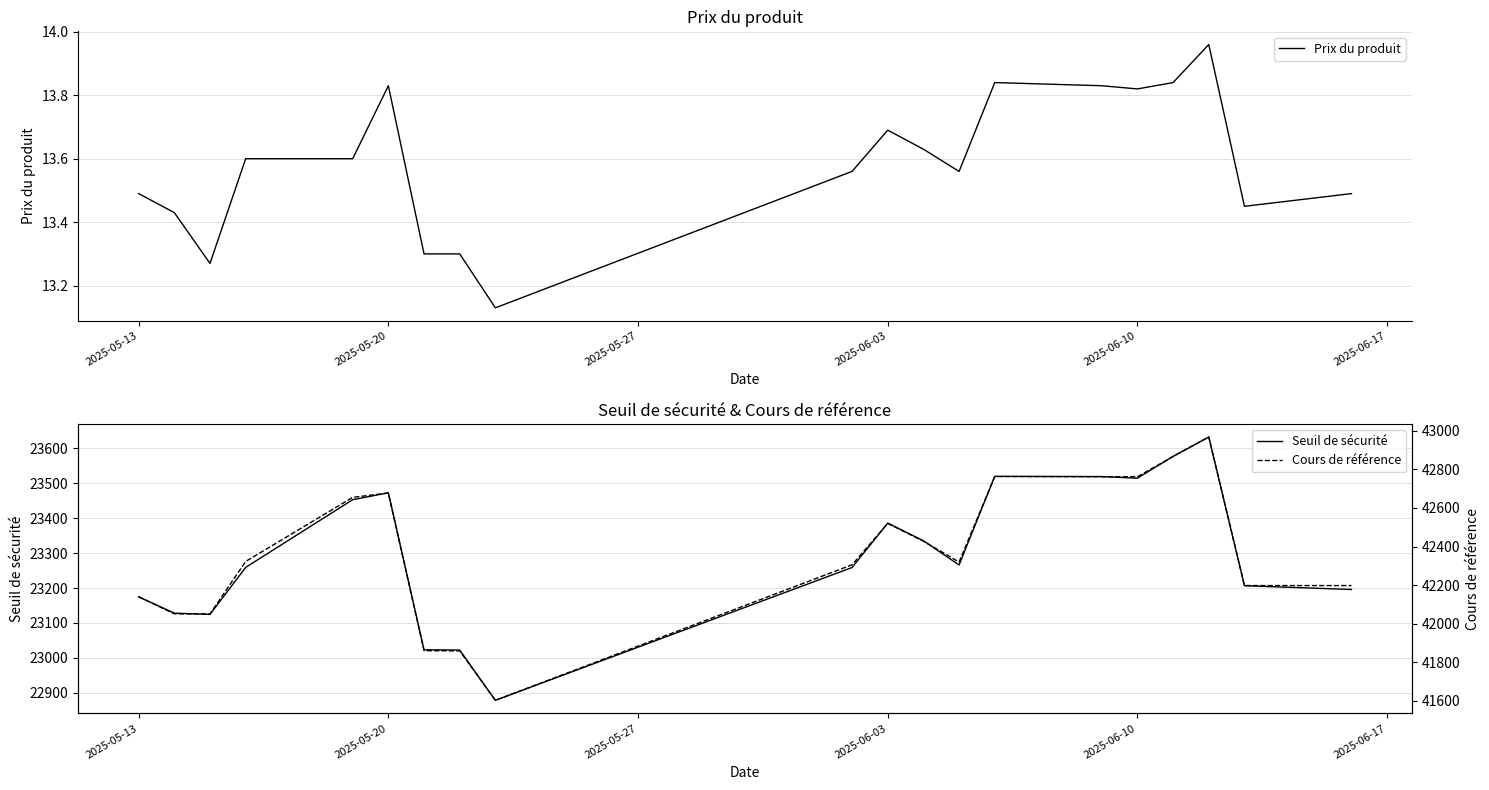

True or false: Seuil de sécurité and Prix du produit cross at least once.

False